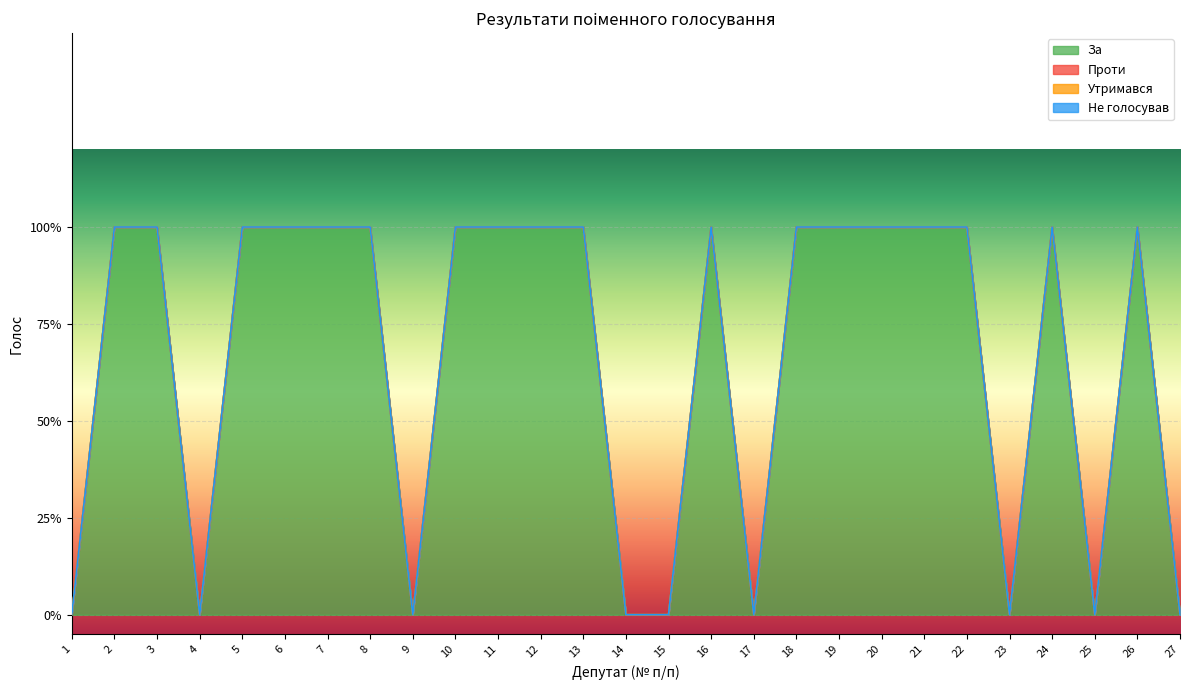

List the series in order of their peak value, lowest first.

Проти, Утримався, Не голосував, За